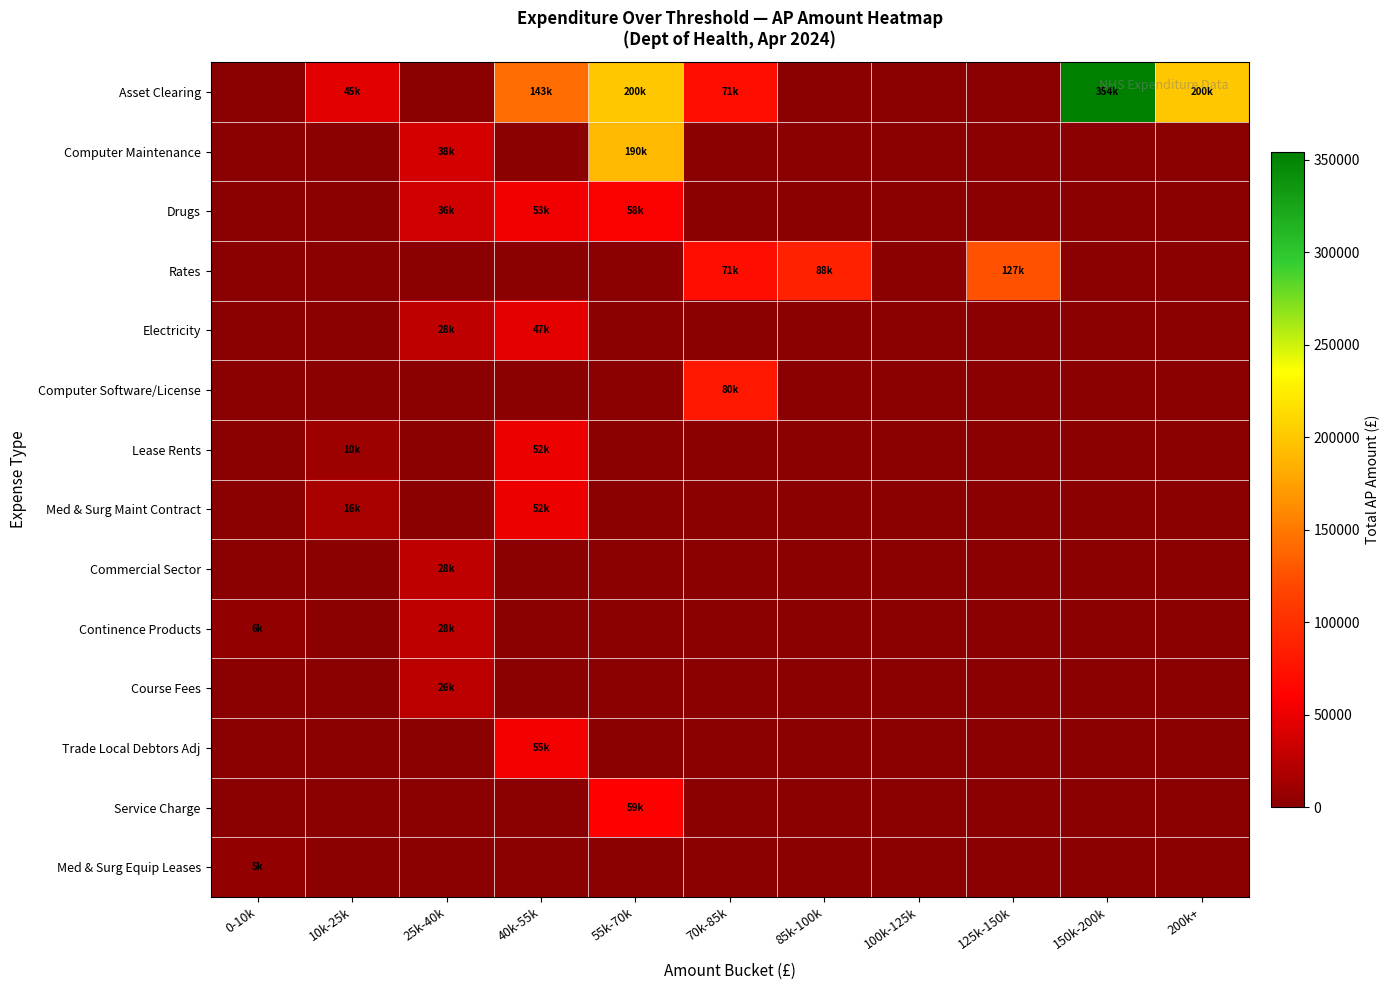

Reading left to right, what are all the values shown in this chart?

Asset Clearing: 0-10k=0.0	10k-25k=45180.0	25k-40k=0.0	40k-55k=143208.1	55k-70k=200132.2	70k-85k=70731.4	85k-100k=0.0	100k-125k=0.0	125k-150k=0.0	150k-200k=354293.3	200k+=200357.8
Computer Maintenance: 0-10k=0.0	10k-25k=0.0	25k-40k=38066.3	40k-55k=0.0	55k-70k=190331.7	70k-85k=0.0	85k-100k=0.0	100k-125k=0.0	125k-150k=0.0	150k-200k=0.0	200k+=0.0
Drugs: 0-10k=0.0	10k-25k=0.0	25k-40k=36480.0	40k-55k=52876.8	55k-70k=57912.0	70k-85k=0.0	85k-100k=0.0	100k-125k=0.0	125k-150k=0.0	150k-200k=0.0	200k+=0.0
Rates: 0-10k=0.0	10k-25k=0.0	25k-40k=0.0	40k-55k=0.0	55k-70k=0.0	70k-85k=70980.0	85k-100k=87815.8	100k-125k=0.0	125k-150k=127218.0	150k-200k=0.0	200k+=0.0
Electricity: 0-10k=0.0	10k-25k=0.0	25k-40k=27586.1	40k-55k=46566.5	55k-70k=0.0	70k-85k=0.0	85k-100k=0.0	100k-125k=0.0	125k-150k=0.0	150k-200k=0.0	200k+=0.0
Computer Software/License: 0-10k=0.0	10k-25k=0.0	25k-40k=0.0	40k-55k=0.0	55k-70k=0.0	70k-85k=79541.4	85k-100k=0.0	100k-125k=0.0	125k-150k=0.0	150k-200k=0.0	200k+=0.0
Lease Rents: 0-10k=0.0	10k-25k=10303.3	25k-40k=0.0	40k-55k=51516.5	55k-70k=0.0	70k-85k=0.0	85k-100k=0.0	100k-125k=0.0	125k-150k=0.0	150k-200k=0.0	200k+=0.0
Med & Surg Maint Contract: 0-10k=0.0	10k-25k=16500.0	25k-40k=0.0	40k-55k=52000.0	55k-70k=0.0	70k-85k=0.0	85k-100k=0.0	100k-125k=0.0	125k-150k=0.0	150k-200k=0.0	200k+=0.0
Commercial Sector: 0-10k=0.0	10k-25k=0.0	25k-40k=27576.0	40k-55k=0.0	55k-70k=0.0	70k-85k=0.0	85k-100k=0.0	100k-125k=0.0	125k-150k=0.0	150k-200k=0.0	200k+=0.0
Continence Products: 0-10k=5503.5	10k-25k=0.0	25k-40k=27517.3	40k-55k=0.0	55k-70k=0.0	70k-85k=0.0	85k-100k=0.0	100k-125k=0.0	125k-150k=0.0	150k-200k=0.0	200k+=0.0
Course Fees: 0-10k=0.0	10k-25k=0.0	25k-40k=25805.0	40k-55k=0.0	55k-70k=0.0	70k-85k=0.0	85k-100k=0.0	100k-125k=0.0	125k-150k=0.0	150k-200k=0.0	200k+=0.0
Trade Local Debtors Adj: 0-10k=0.0	10k-25k=0.0	25k-40k=0.0	40k-55k=54533.3	55k-70k=0.0	70k-85k=0.0	85k-100k=0.0	100k-125k=0.0	125k-150k=0.0	150k-200k=0.0	200k+=0.0
Service Charge: 0-10k=0.0	10k-25k=0.0	25k-40k=0.0	40k-55k=0.0	55k-70k=58847.0	70k-85k=0.0	85k-100k=0.0	100k-125k=0.0	125k-150k=0.0	150k-200k=0.0	200k+=0.0
Med & Surg Equip Leases: 0-10k=4910.1	10k-25k=0.0	25k-40k=0.0	40k-55k=0.0	55k-70k=0.0	70k-85k=0.0	85k-100k=0.0	100k-125k=0.0	125k-150k=0.0	150k-200k=0.0	200k+=0.0